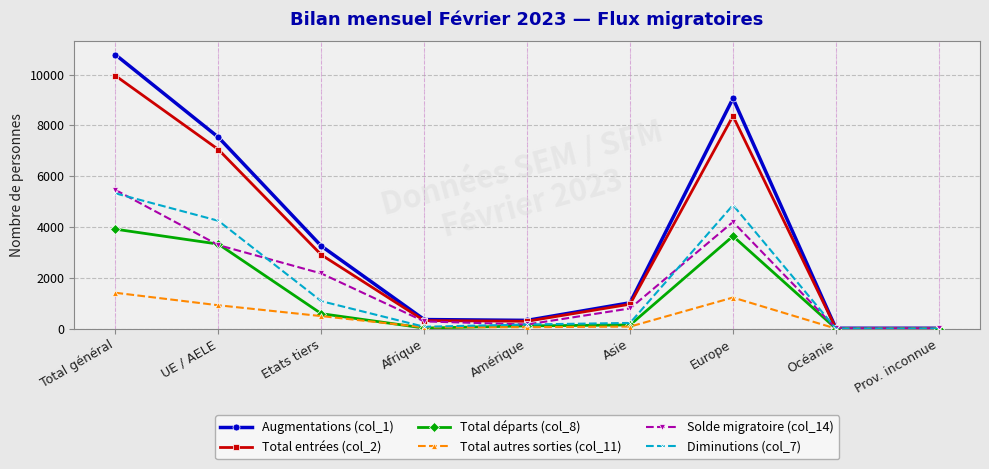

Between which two adjacent categories do Total départs (col_8) and Total autres sorties (col_11) first intersect?

Etats tiers and Afrique